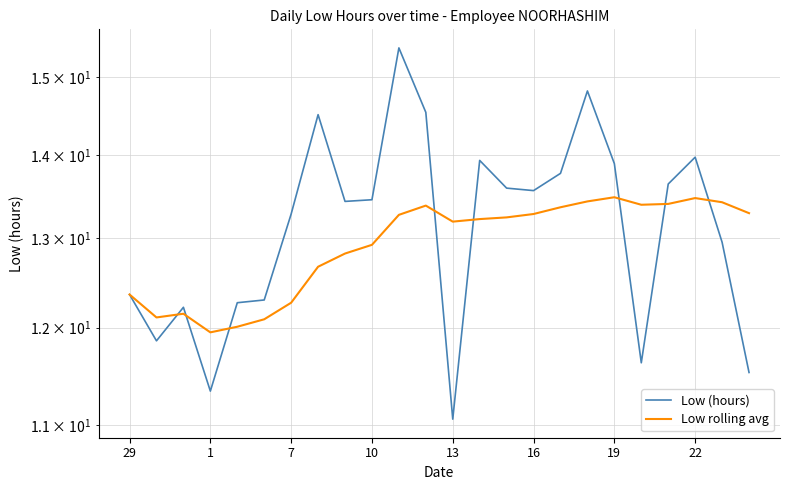

Rank the series by their average value, from lowest to highest.

Low rolling avg, Low (hours)